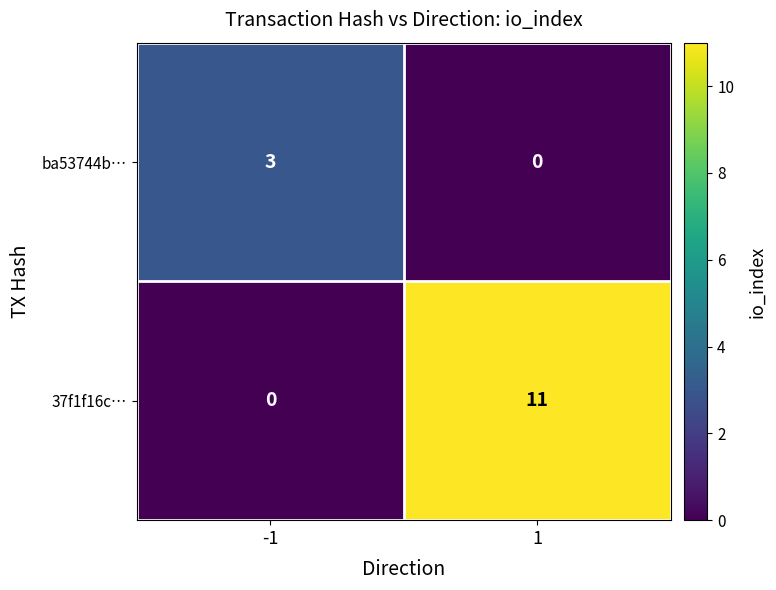

The value of 37f1f16c… at 1 is 2. True or false?

False